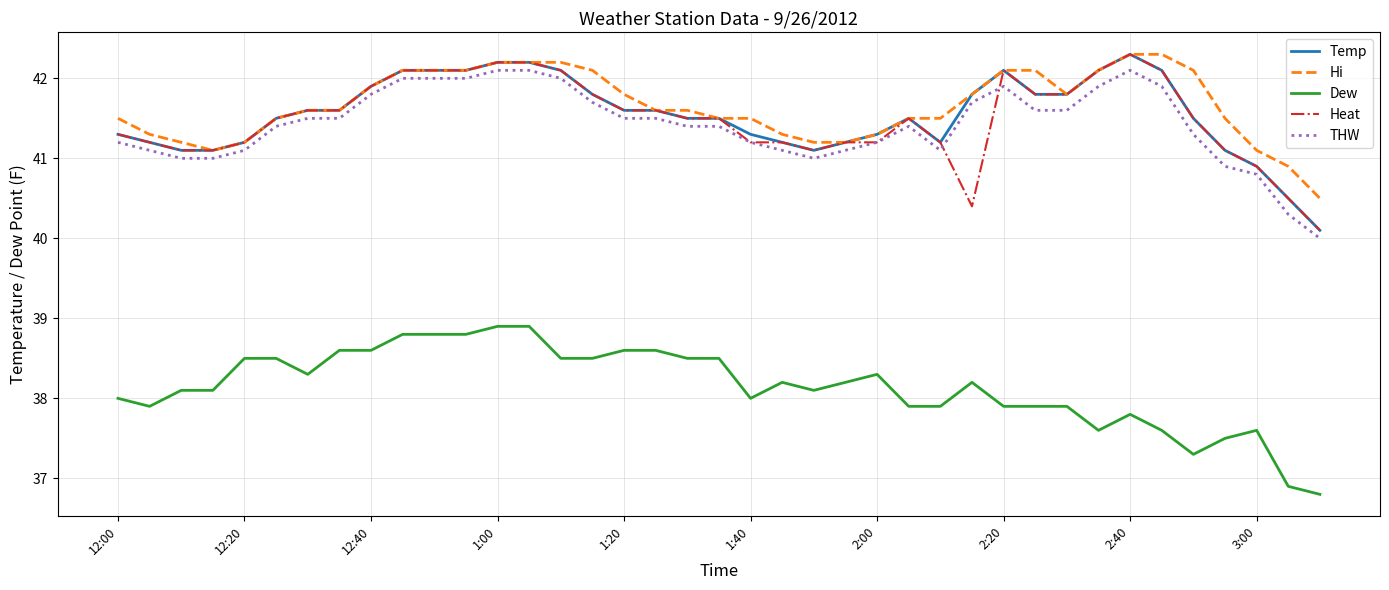

True or false: THW and Temp intersect in this chart.

False